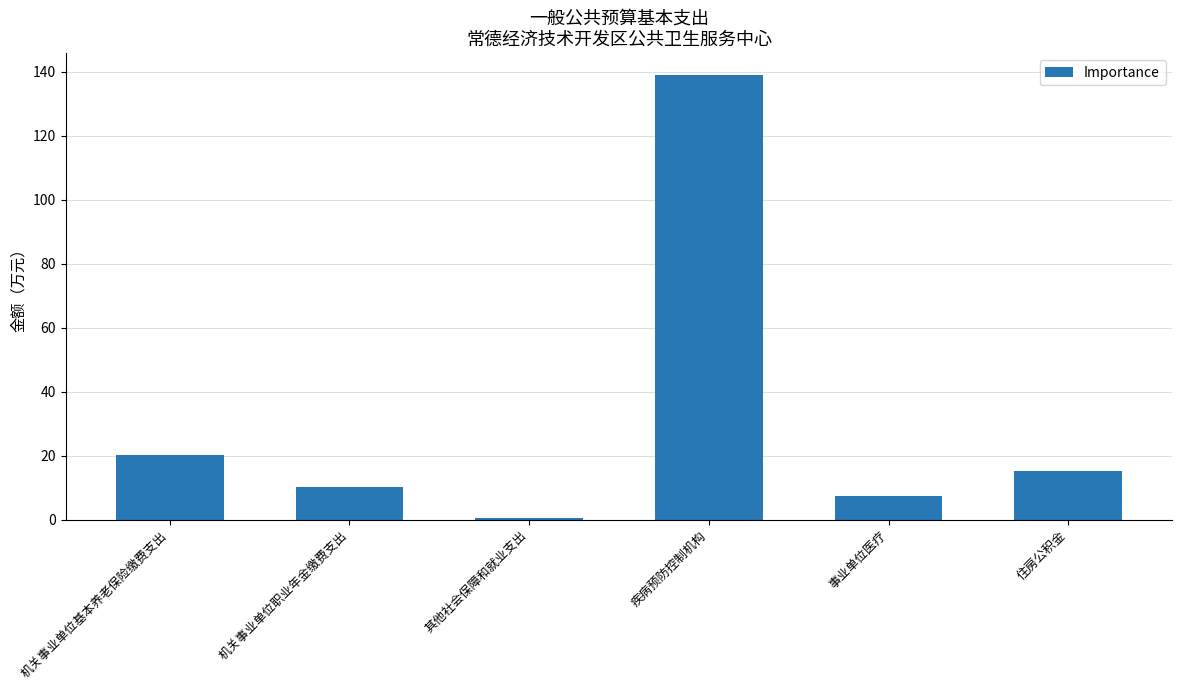

List the labels in order of value, largest first.

疾病预防控制机构, 机关事业单位基本养老保险缴费支出, 住房公积金, 机关事业单位职业年金缴费支出, 事业单位医疗, 其他社会保障和就业支出